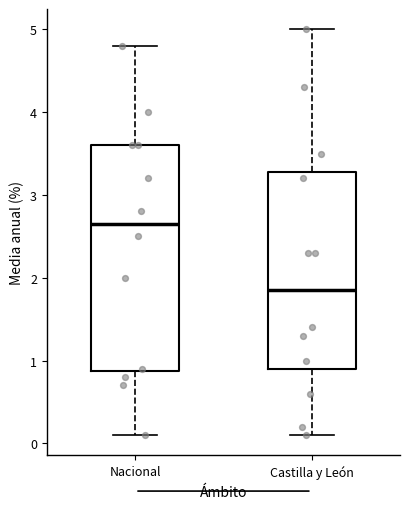

Comparing the boxes themselves (not the whiskers), which one is the tallest?

Nacional